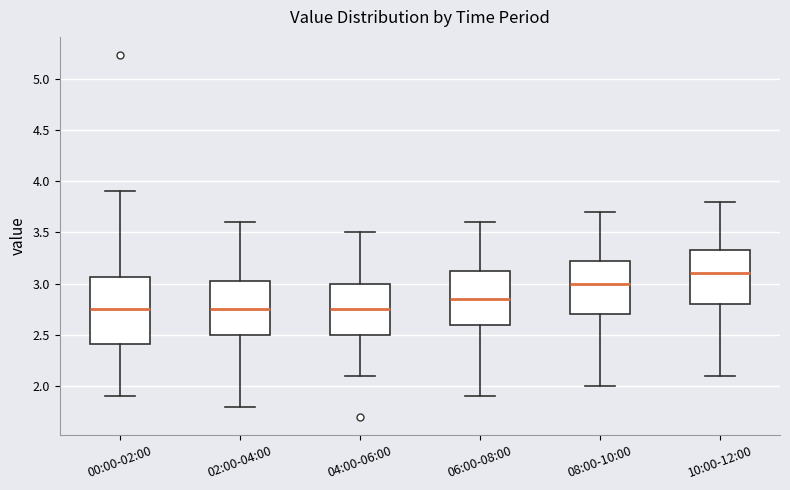

Reading left to right, read every box against the y-axis: the position of its median line, the range the box covers, and the ends of its whiskers. The values are not printed on the chart, so give them approximately, as read against the axis.

00:00-02:00: median 2.75, box 2.40 to 3.05, whiskers 1.90 to 3.90
02:00-04:00: median 2.75, box 2.50 to 3.05, whiskers 1.80 to 3.60
04:00-06:00: median 2.75, box 2.50 to 3.00, whiskers 2.10 to 3.50
06:00-08:00: median 2.85, box 2.60 to 3.15, whiskers 1.90 to 3.60
08:00-10:00: median 3.00, box 2.70 to 3.25, whiskers 2.00 to 3.70
10:00-12:00: median 3.10, box 2.80 to 3.35, whiskers 2.10 to 3.80